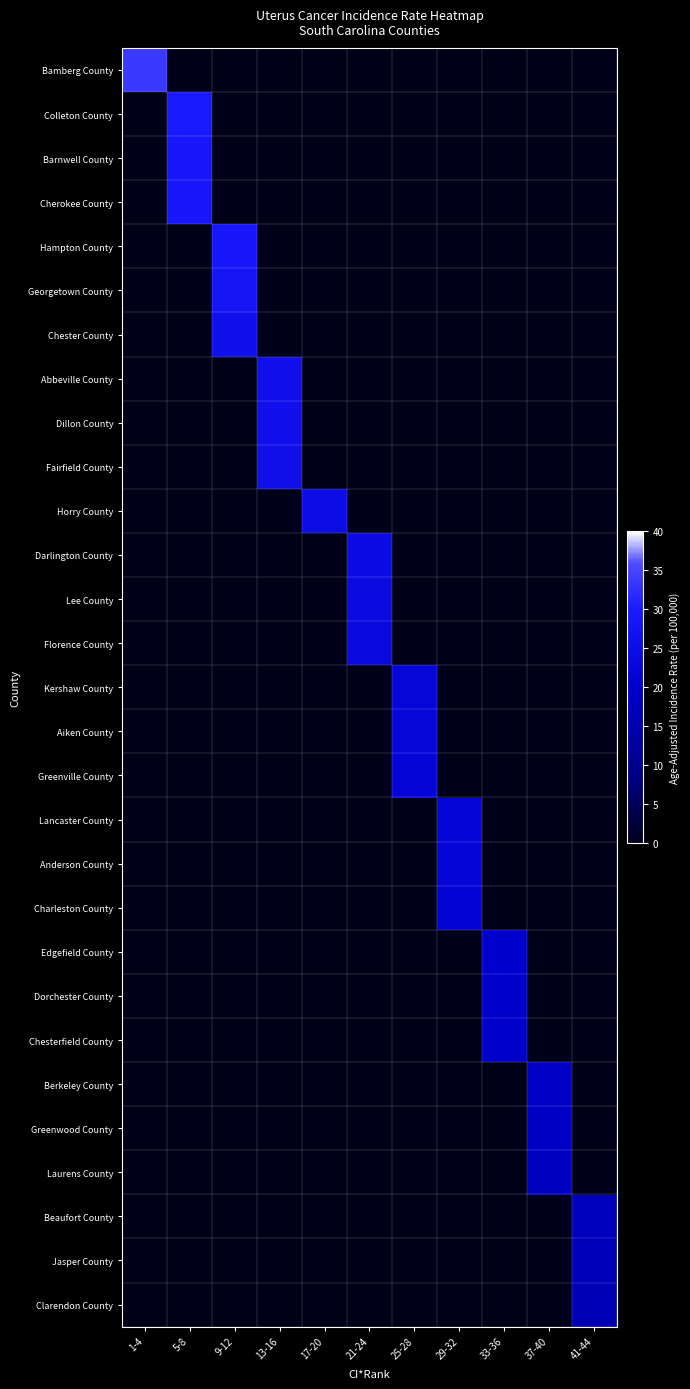

Which series changed the most between 1-4 and 33-36?

Bamberg County